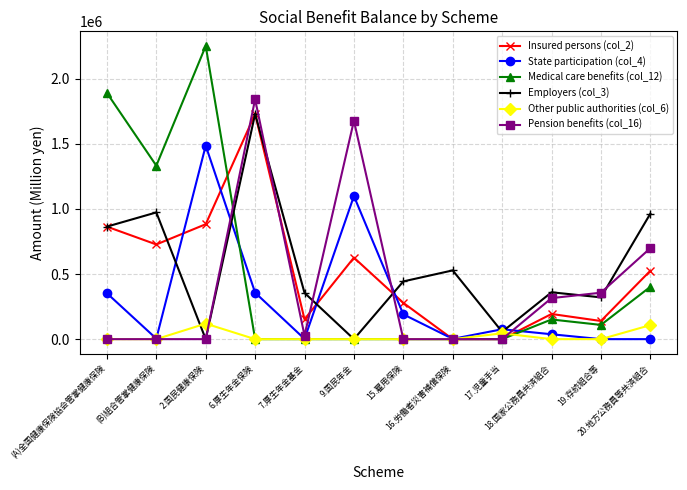

At which label does Employers (col_3) reach its peak?

6.厚生年金保険